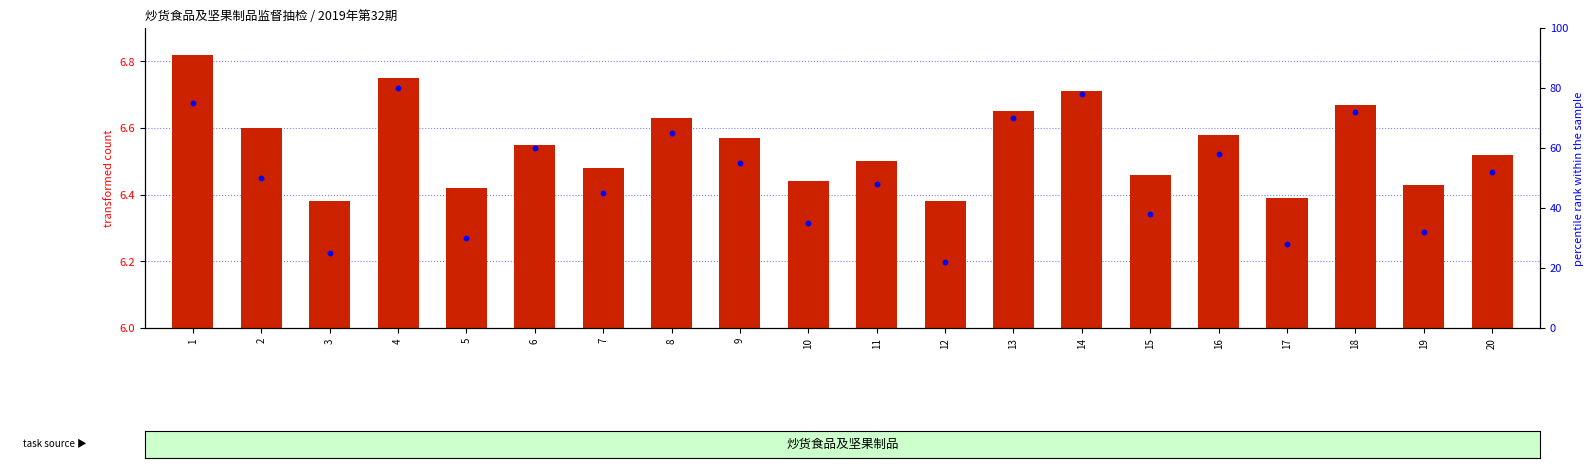

Is the value of percentile rank within the sample at 9 greater than the value of transformed count at 12?

Yes